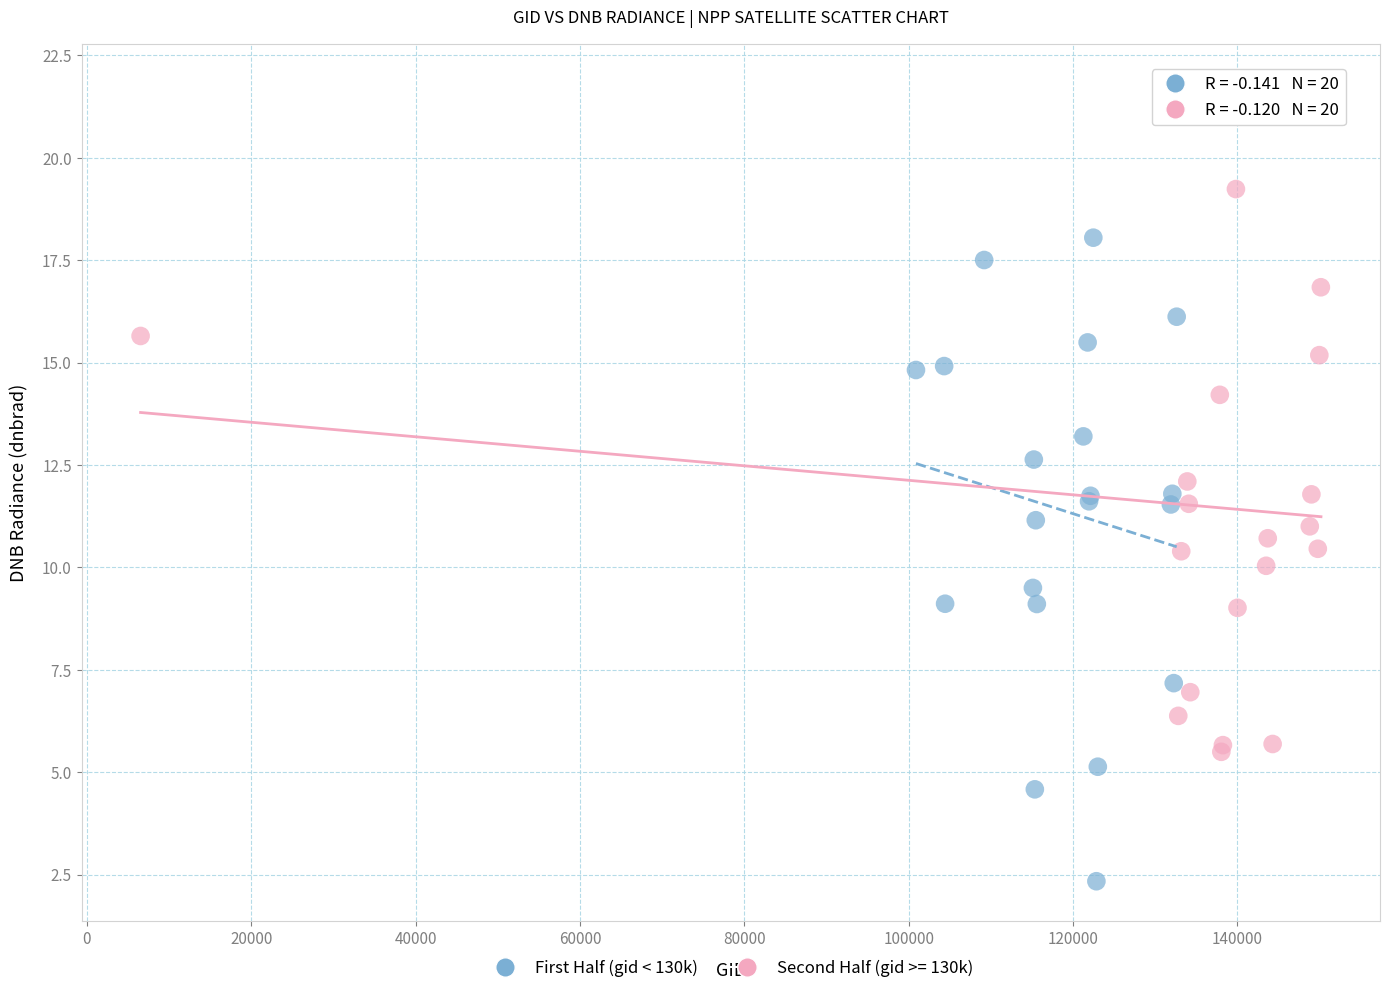

Which series contains the lowest Y value?

First Half (gid < 130k)